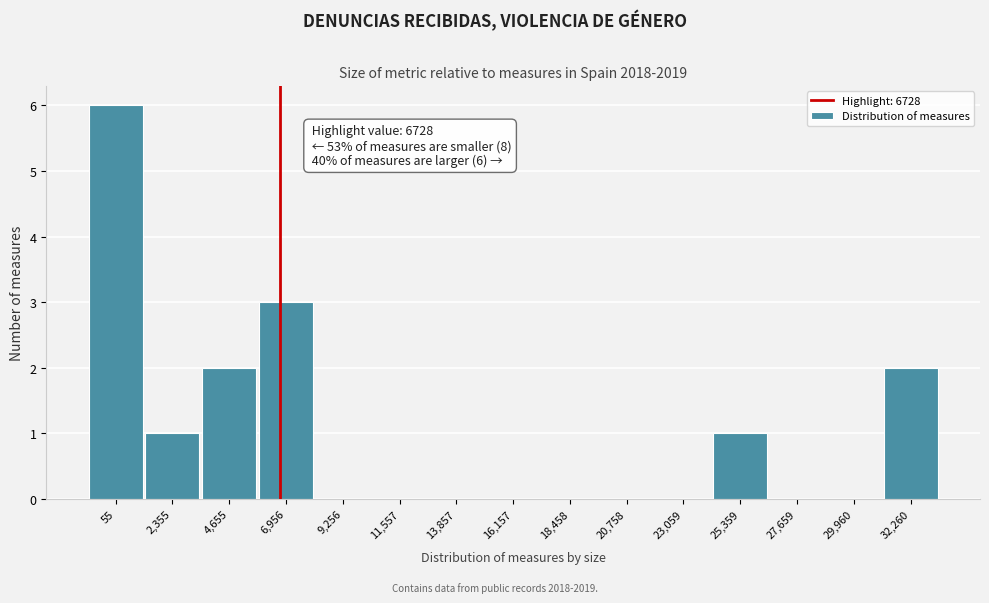

Reading left to right, list all the values displayed in this chart.

55=6	2,355=1	4,655=2	6,956=3	9,256=0	11,557=0	13,857=0	16,157=0	18,458=0	20,758=0	23,059=0	25,359=1	27,659=0	29,960=0	32,260=2